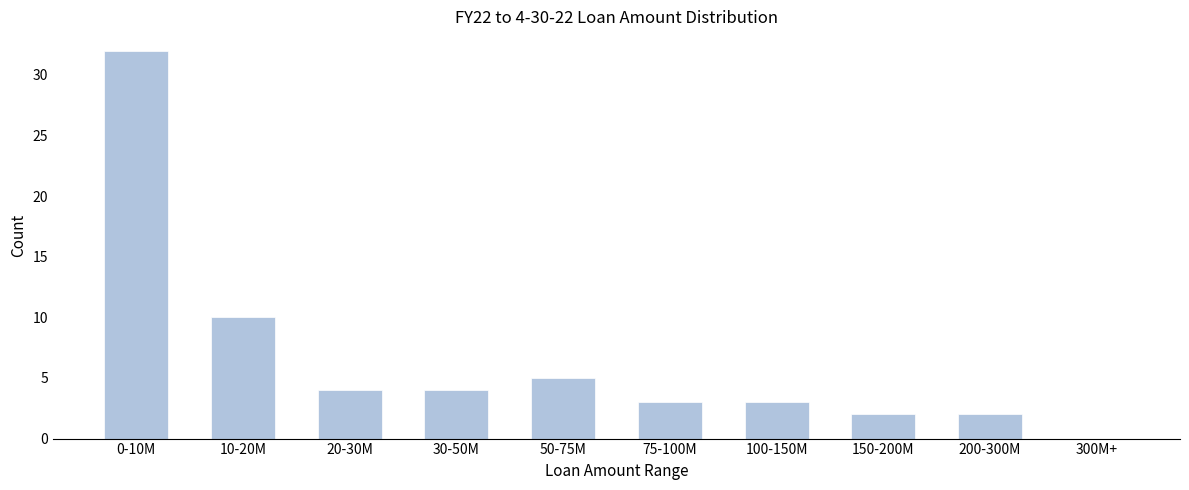

Reading right to left, list all the values displayed in this chart.

300M+=0	200-300M=2	150-200M=2	100-150M=3	75-100M=3	50-75M=5	30-50M=4	20-30M=4	10-20M=10	0-10M=32